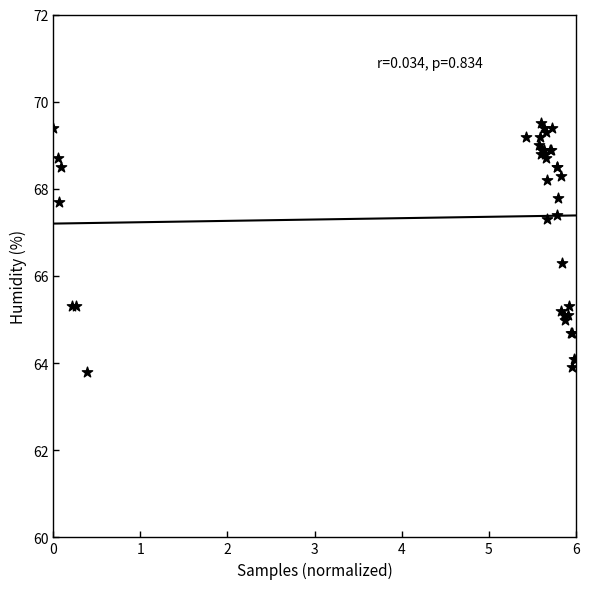

What Y value in the scatter plot is closest to 66?

66.3